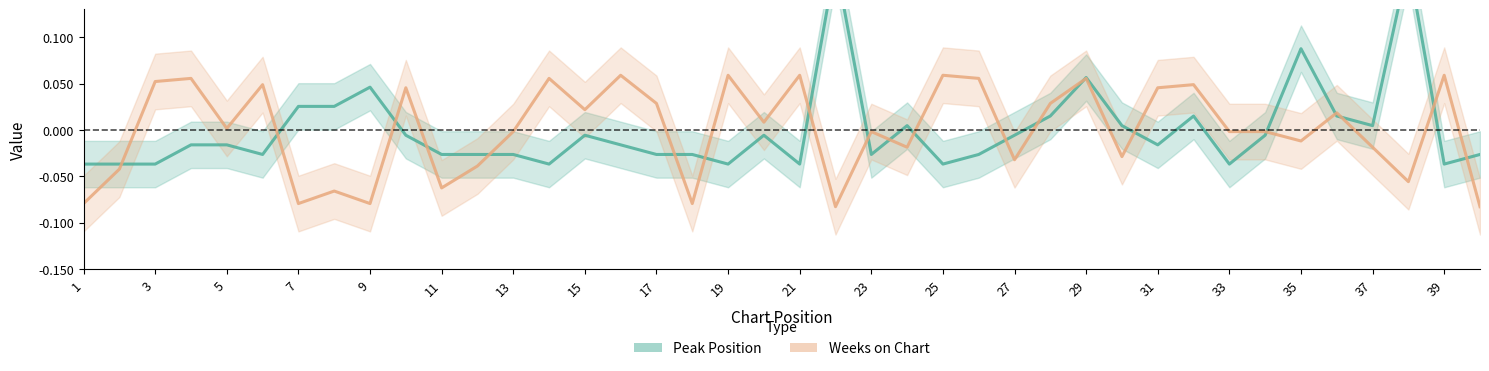

What are all the series names shown in the legend?

Peak Position, Weeks on Chart